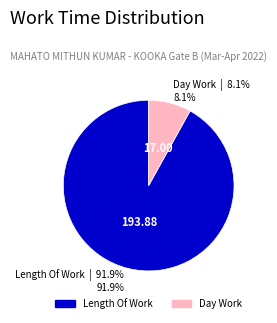

To the nearest percent, what is the average slice percentage?

50%